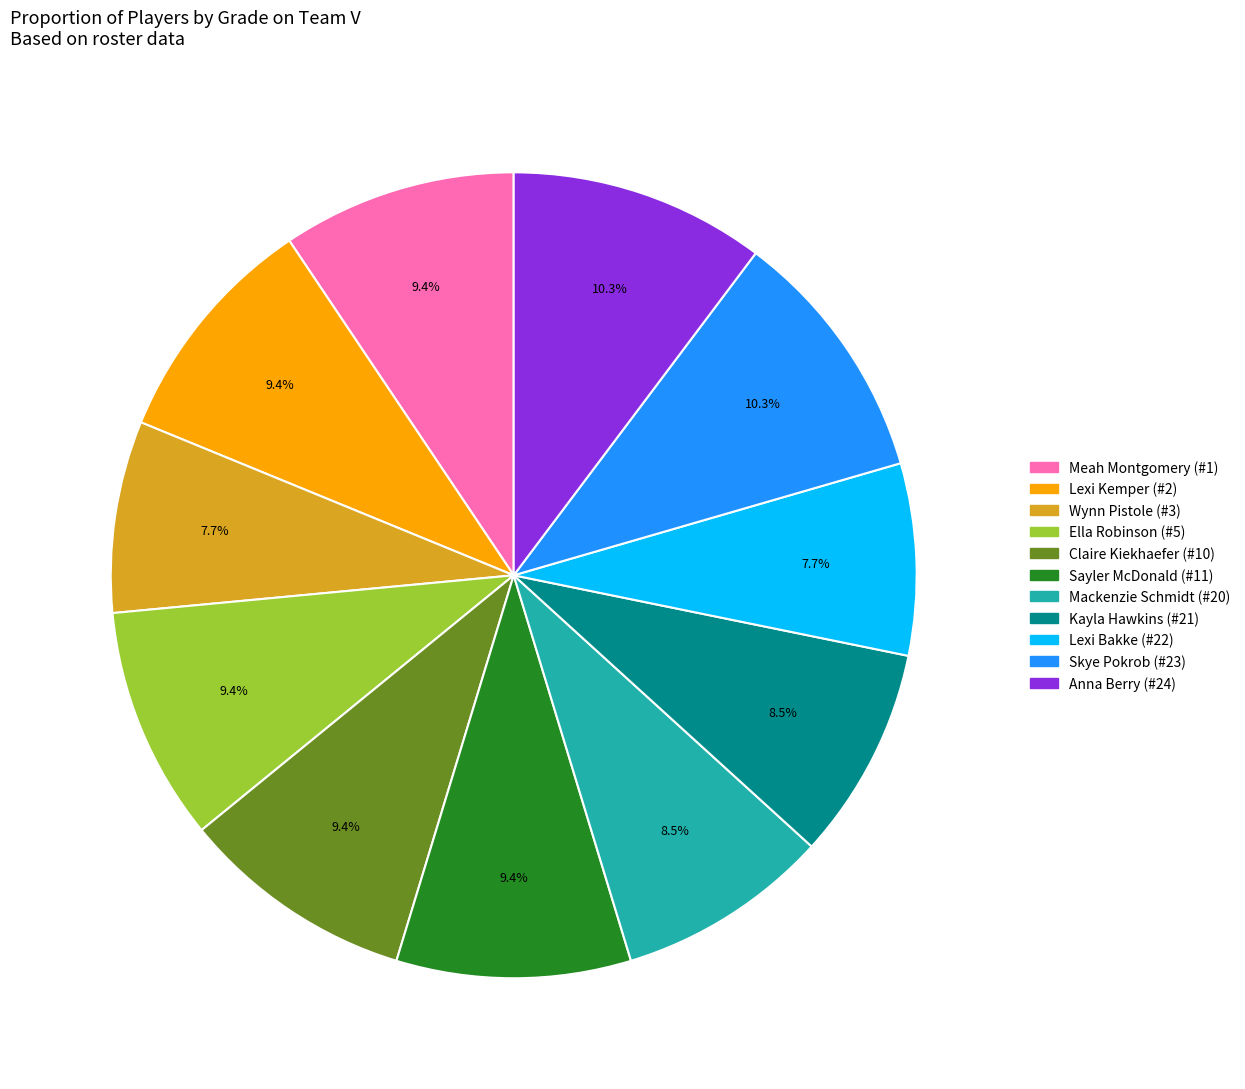

To the nearest percent, what percentage of the pie is Skye Pokrob (#23)?

10%